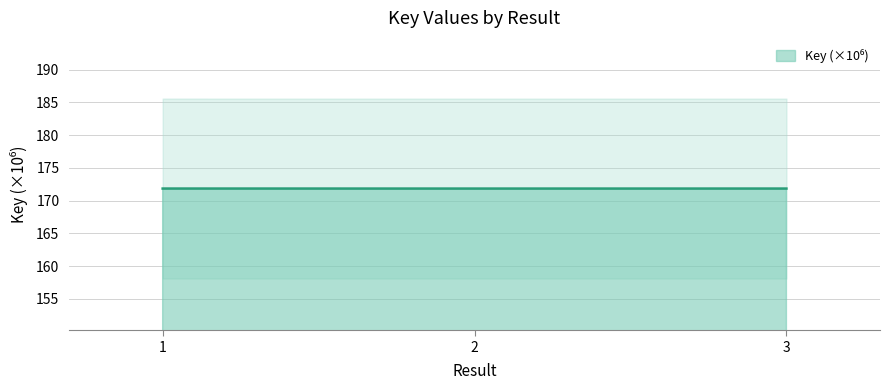

Reading left to right, list all the values displayed in this chart.

1=171.8	2=171.8	3=171.8